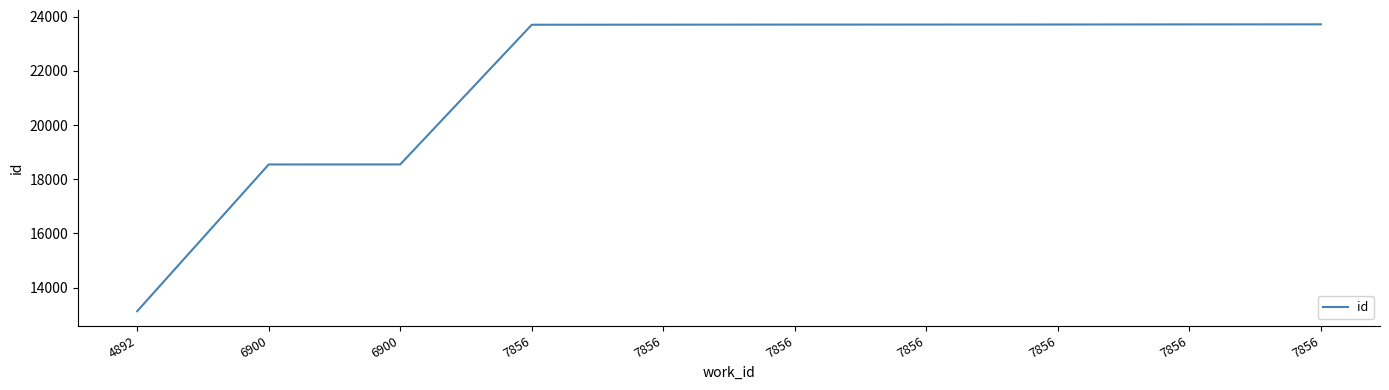

What is the difference between the values at 4892 and 7856?

10583